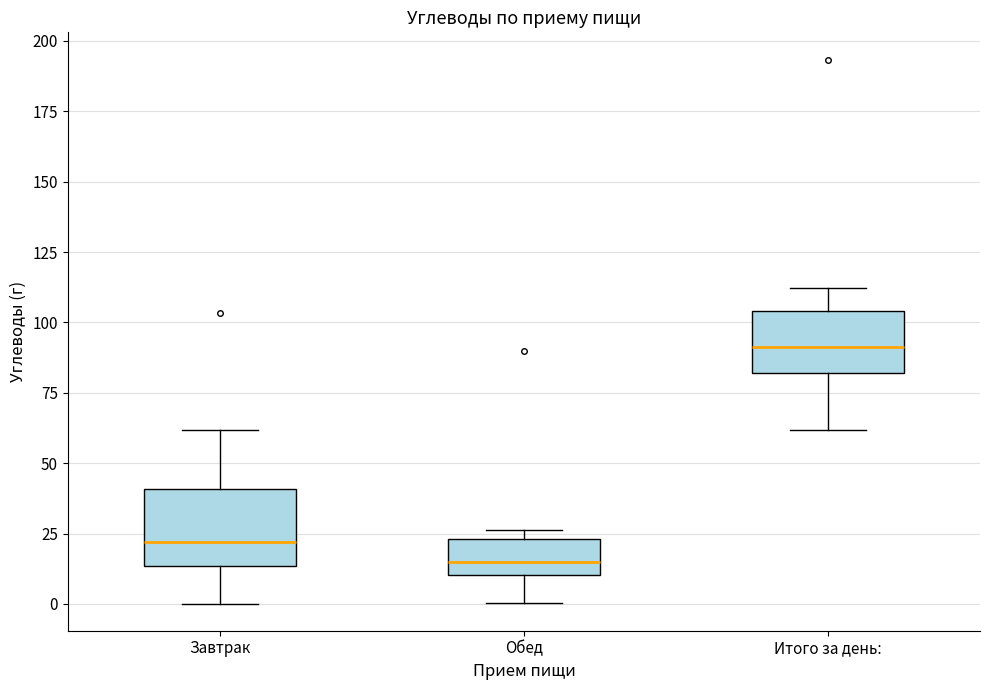

Which box has the lowest median line?

Обед